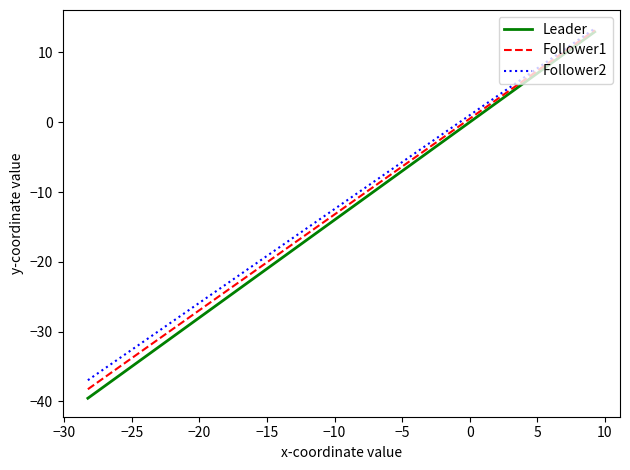

What is the difference between the maximum and minimum values in the Follower1 series?

51.4